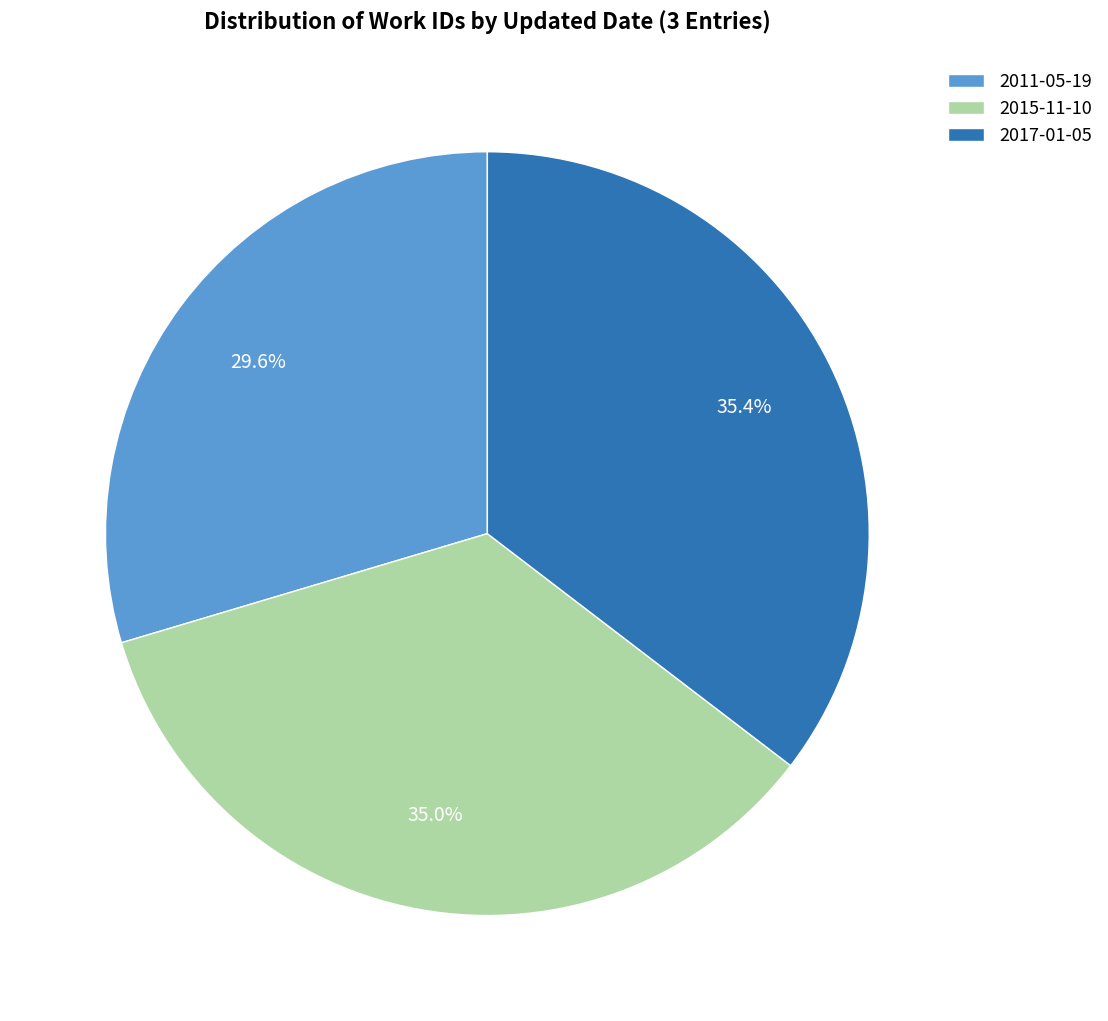

What is the total percentage of 2017-01-05 and 2015-11-10?

70.4%